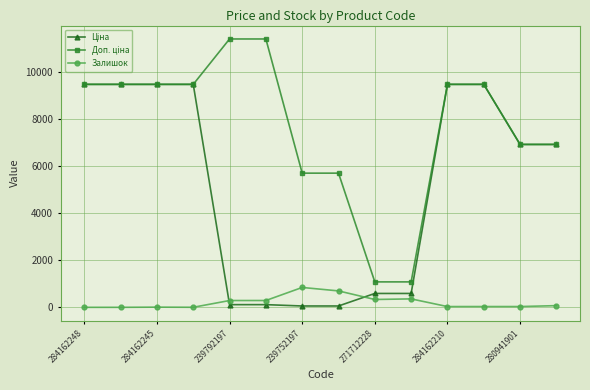

True or false: Залишок has more than 0 interior local peaks.

True